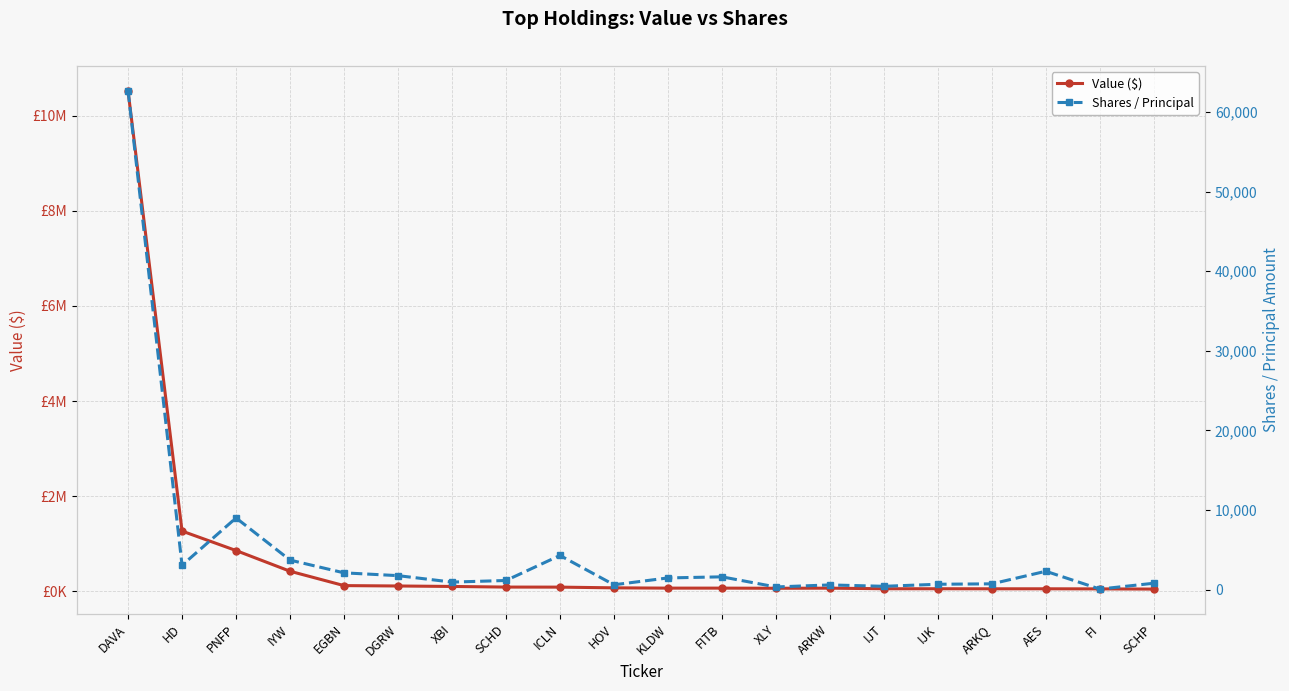

List the series in order of their overall mean, lowest first.

Shares / Principal, Value ($)